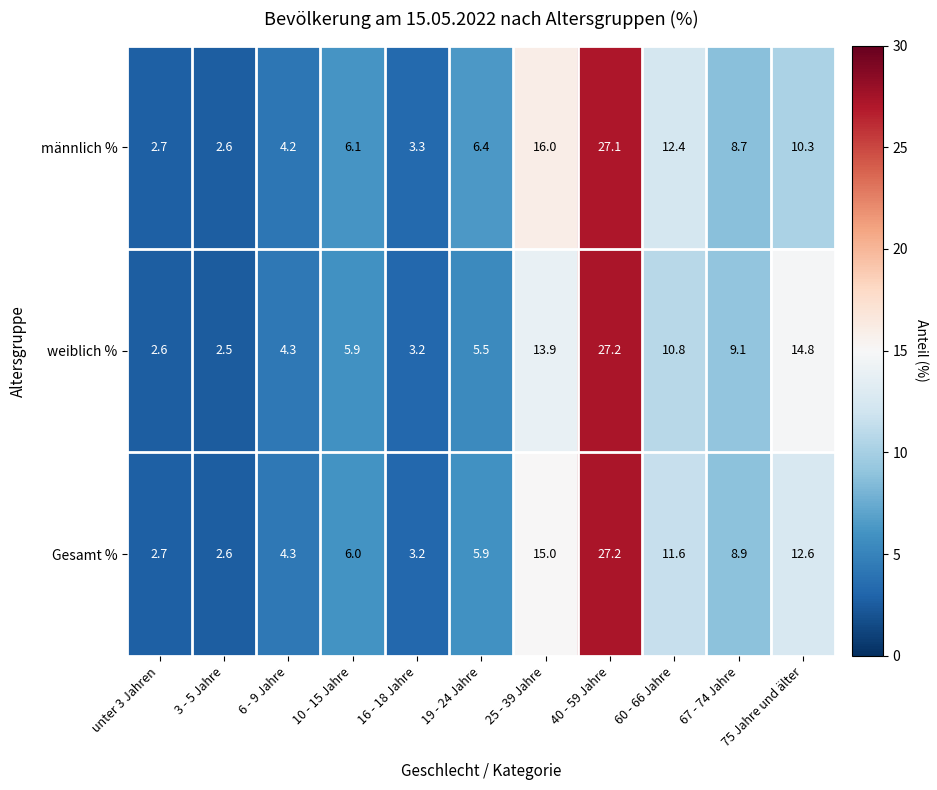

Which category has the highest value in the männlich % series?

40 - 59 Jahre